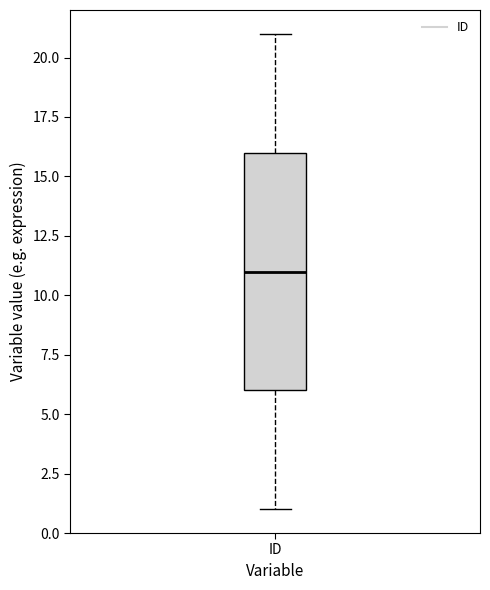

Read this box plot against the y-axis: the position of the median line, the range covered by the box, and the ends of both whiskers. The values are not printed on the chart, so give them approximately, as read against the axis.

median 11, box 6 to 16, whiskers 1 to 21